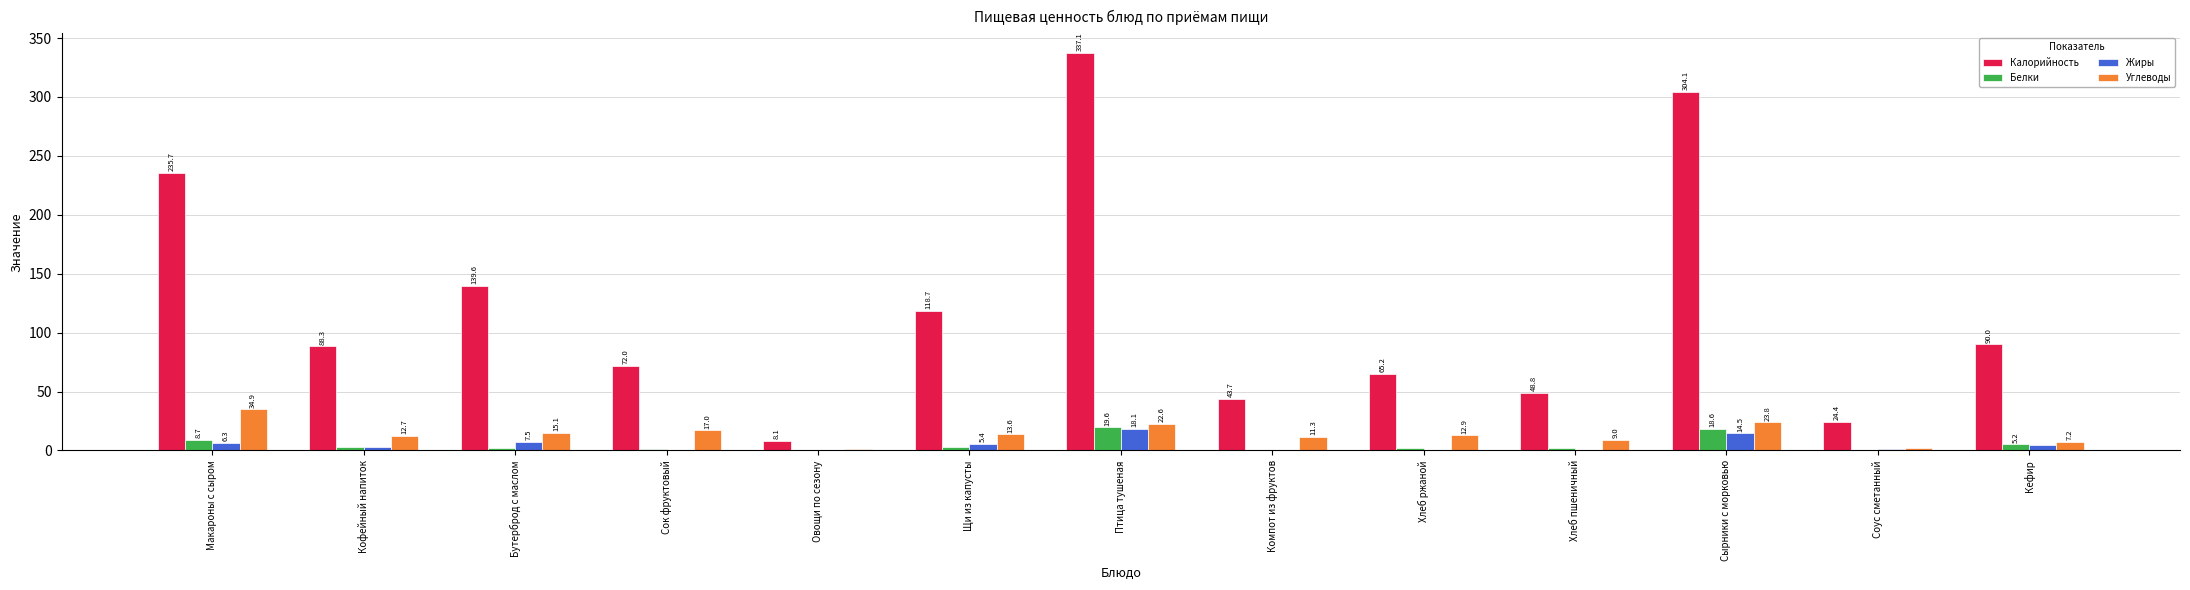

Where does the Жиры series first go above 3?

Макароны с сыром